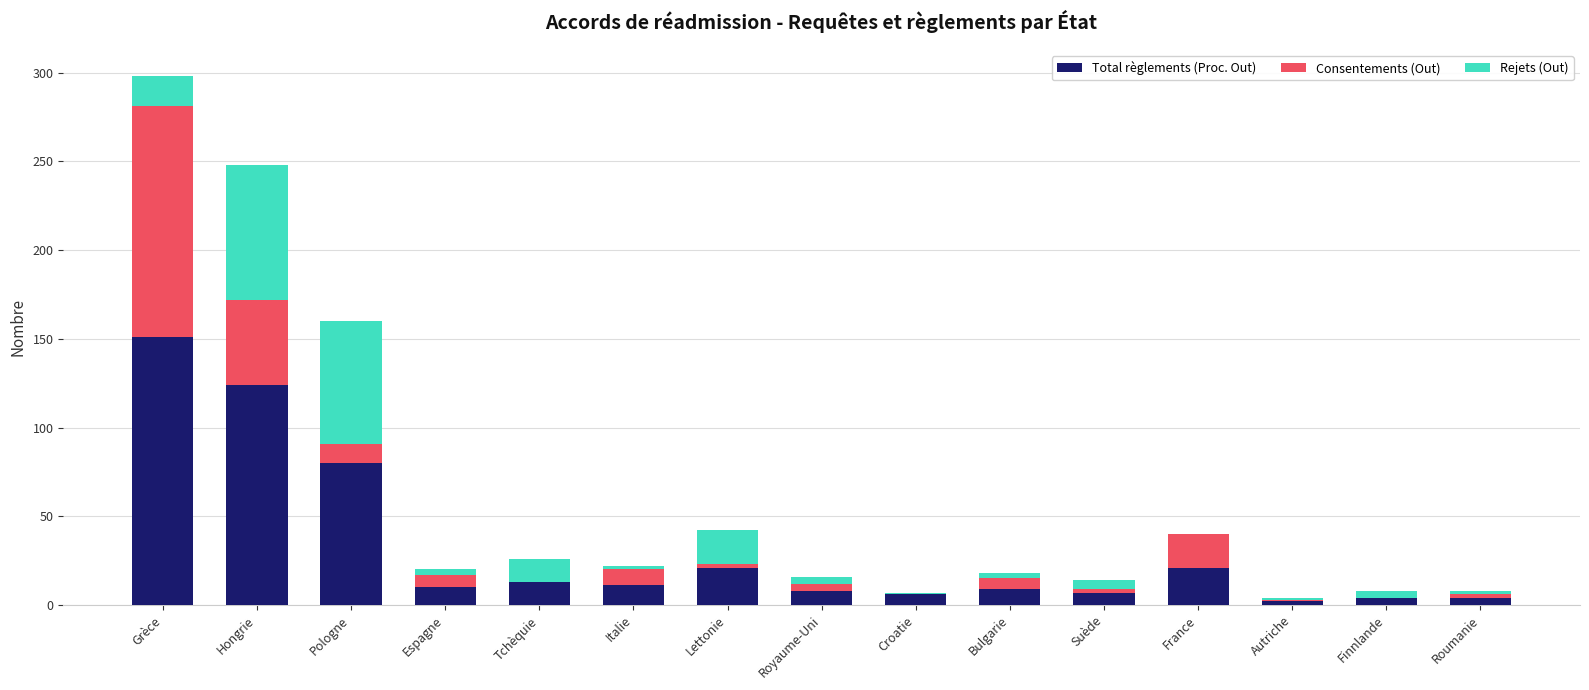

At which category is the sum across all series the highest?

Grèce